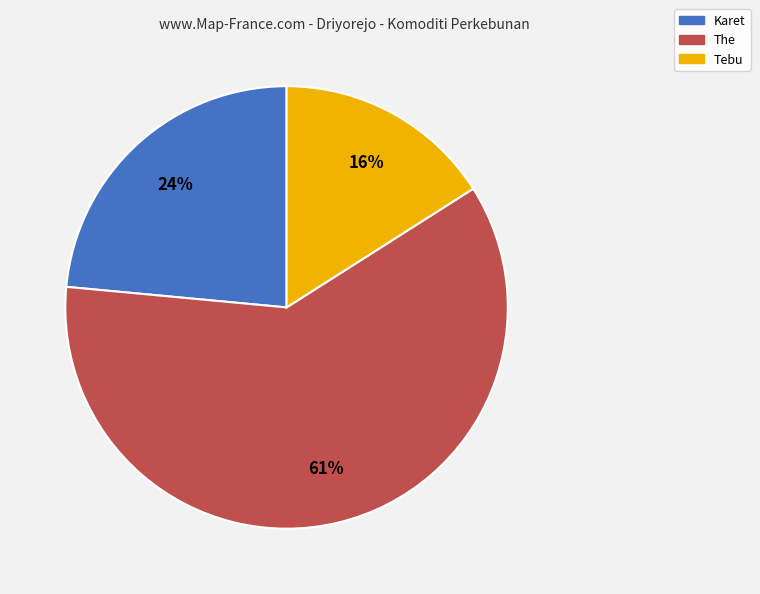

To the nearest percent, what is the average slice percentage?

33%